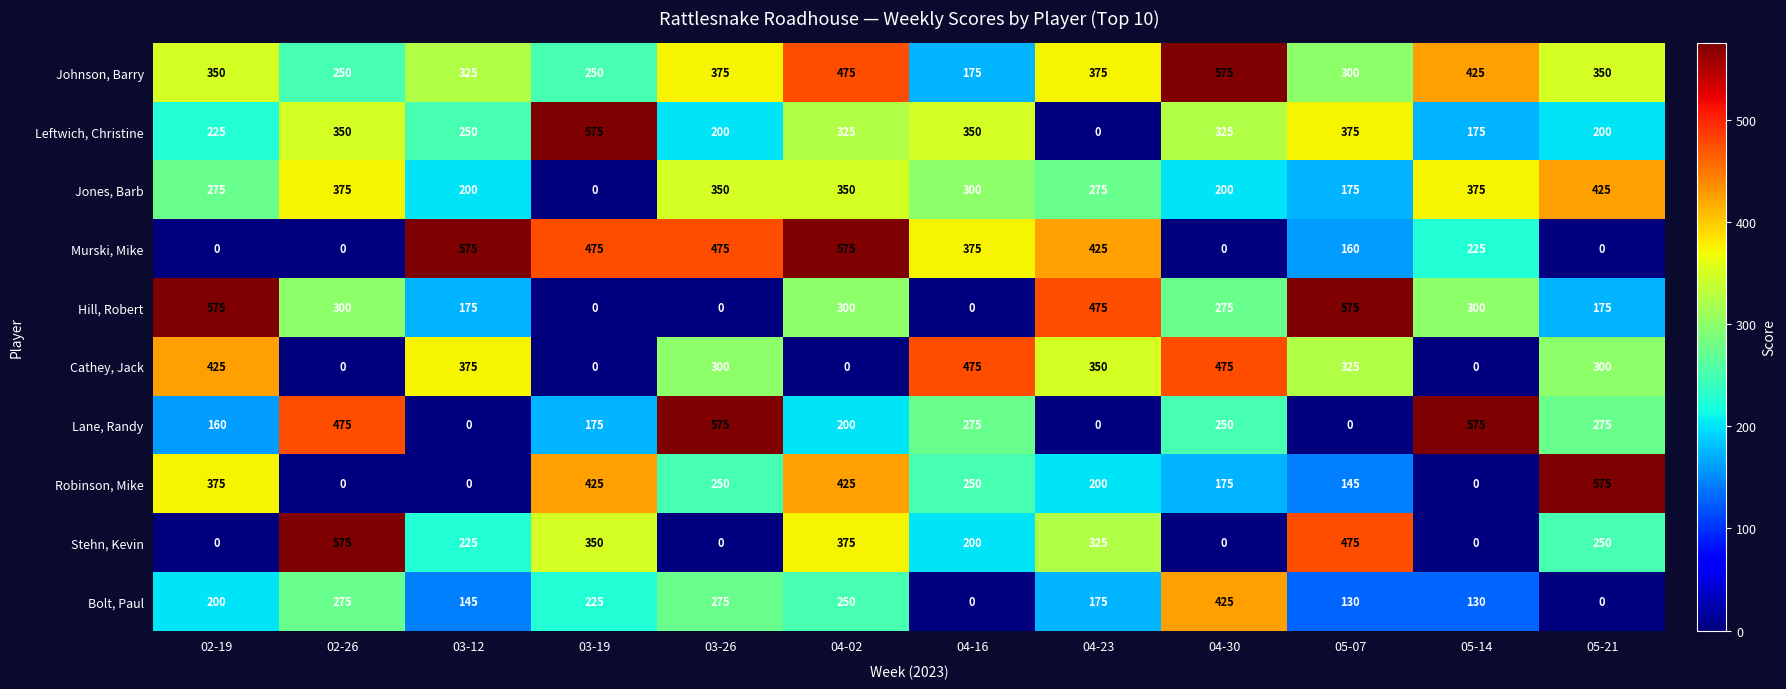

What is the maximum value shown in the chart?

575